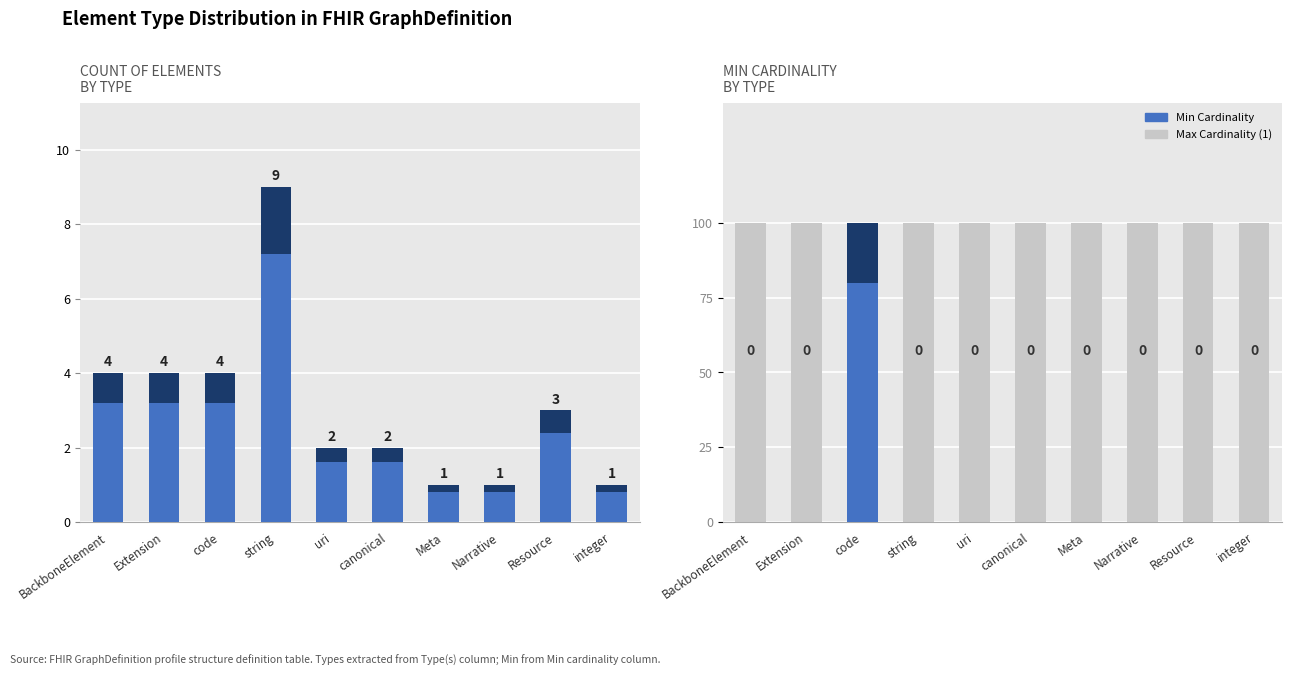

True or false: Count has a value of 1 at integer.

True